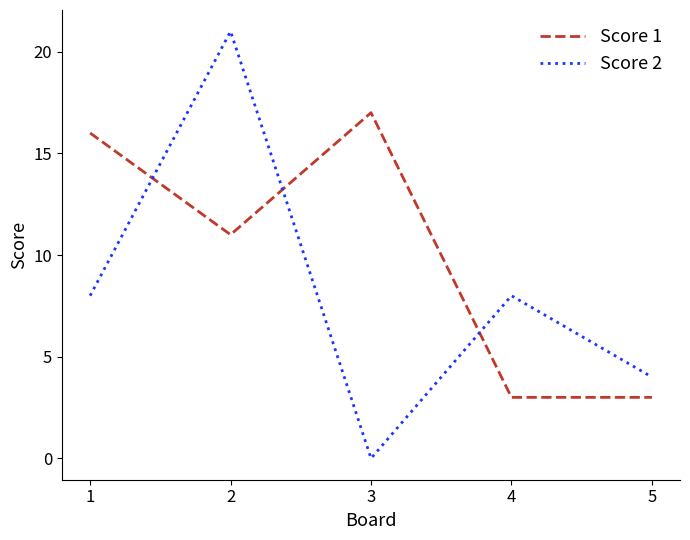

Does the chart have visible grid lines?

No